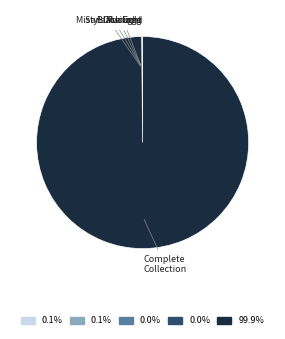

Is there a majority slice in this chart?

Yes